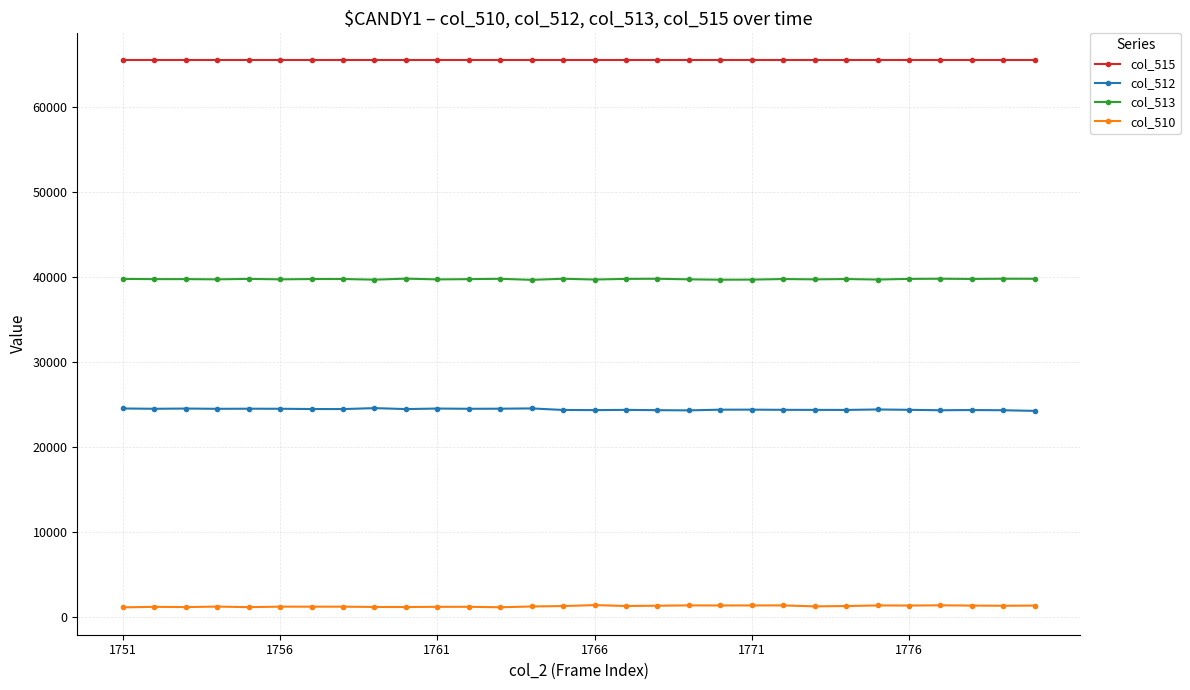

True or false: col_515 and col_512 cross at least once.

False